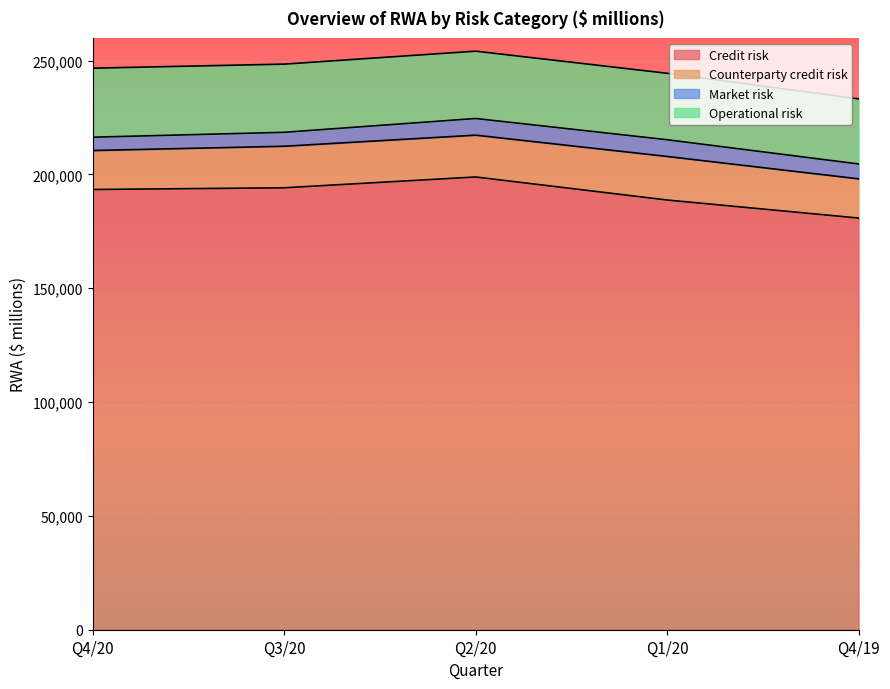

Reading right to left, transcribe all the data shown in this chart.

Credit risk: Q4/19=180846	Q1/20=188773	Q2/20=198899	Q3/20=194148	Q4/20=193394
Counterparty credit risk: Q4/19=17237	Q1/20=19141	Q2/20=18369	Q3/20=18250	Q4/20=17120
Market risk: Q4/19=6532	Q1/20=7345	Q2/20=7323	Q3/20=6122	Q4/20=5858
Operational risk: Q4/19=28587	Q1/20=29192	Q2/20=29581	Q3/20=29950	Q4/20=30319